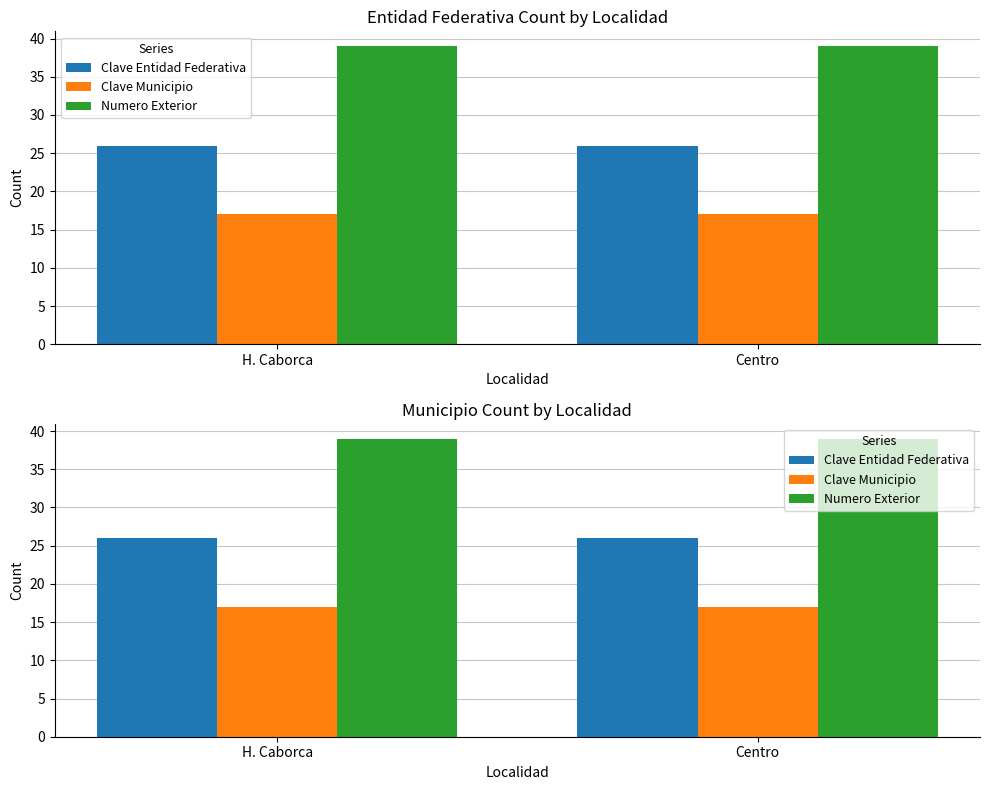

How many series are shown in this chart?

3